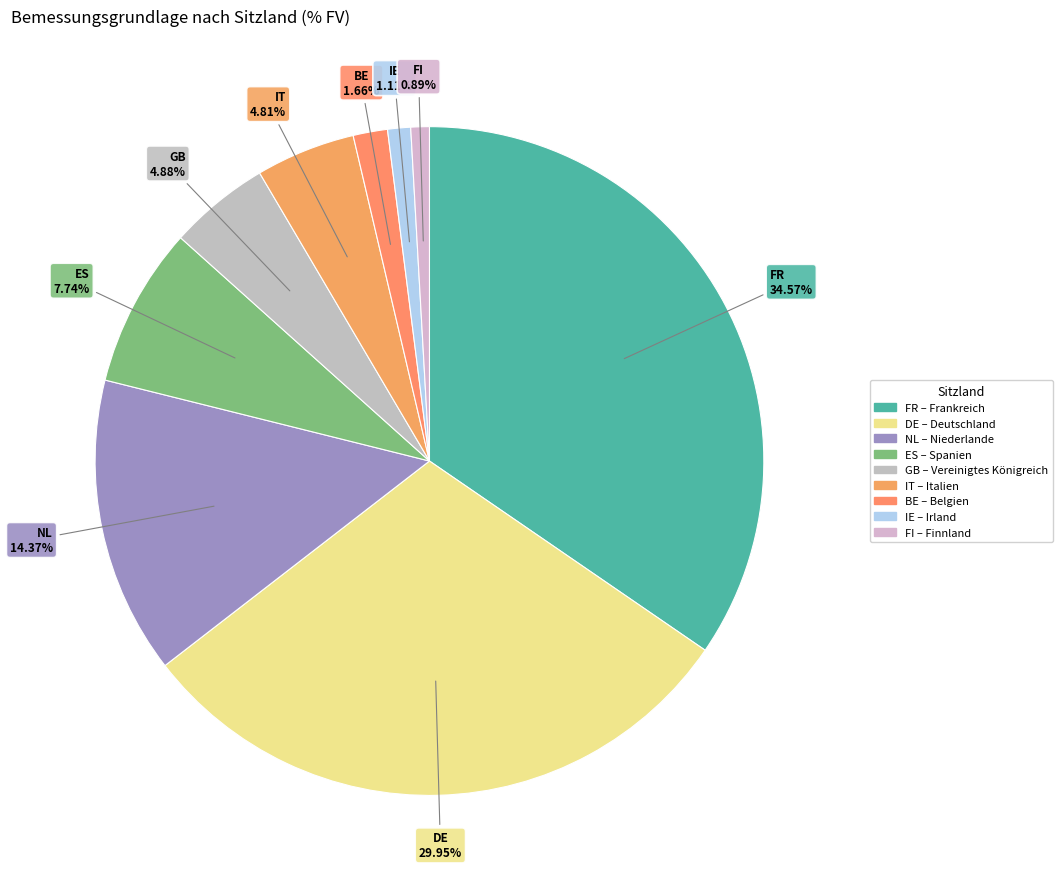

Is it true that FR is 48% of the pie?

False